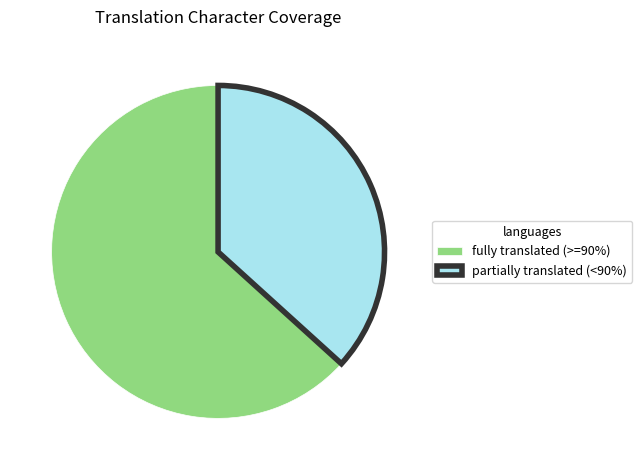

Do partially translated (<90%) and fully translated (>=90%) together represent more than half of the pie?

Yes